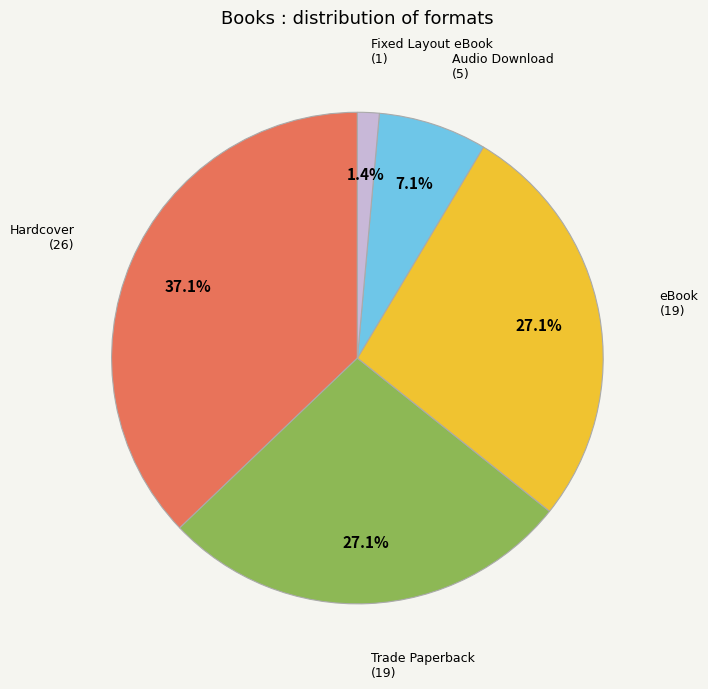

How many segments does this pie chart have?

5